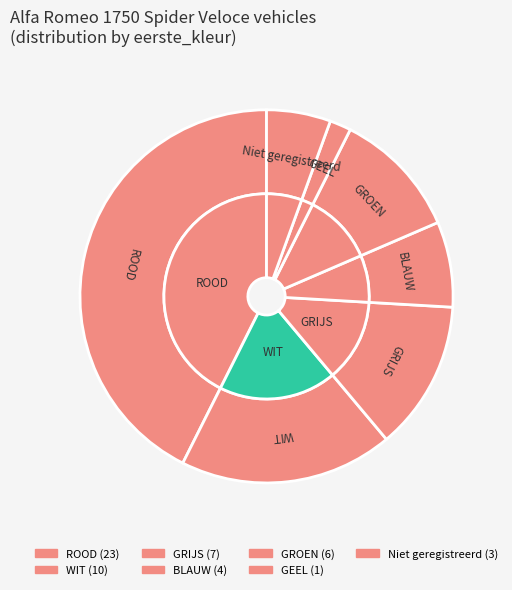

What is the smallest slice in the pie chart?

GEEL